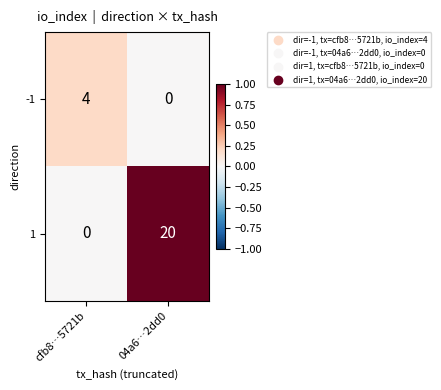

What is the difference between the 1 values at 04a6…2dd0 and cfb8…5721b?

20